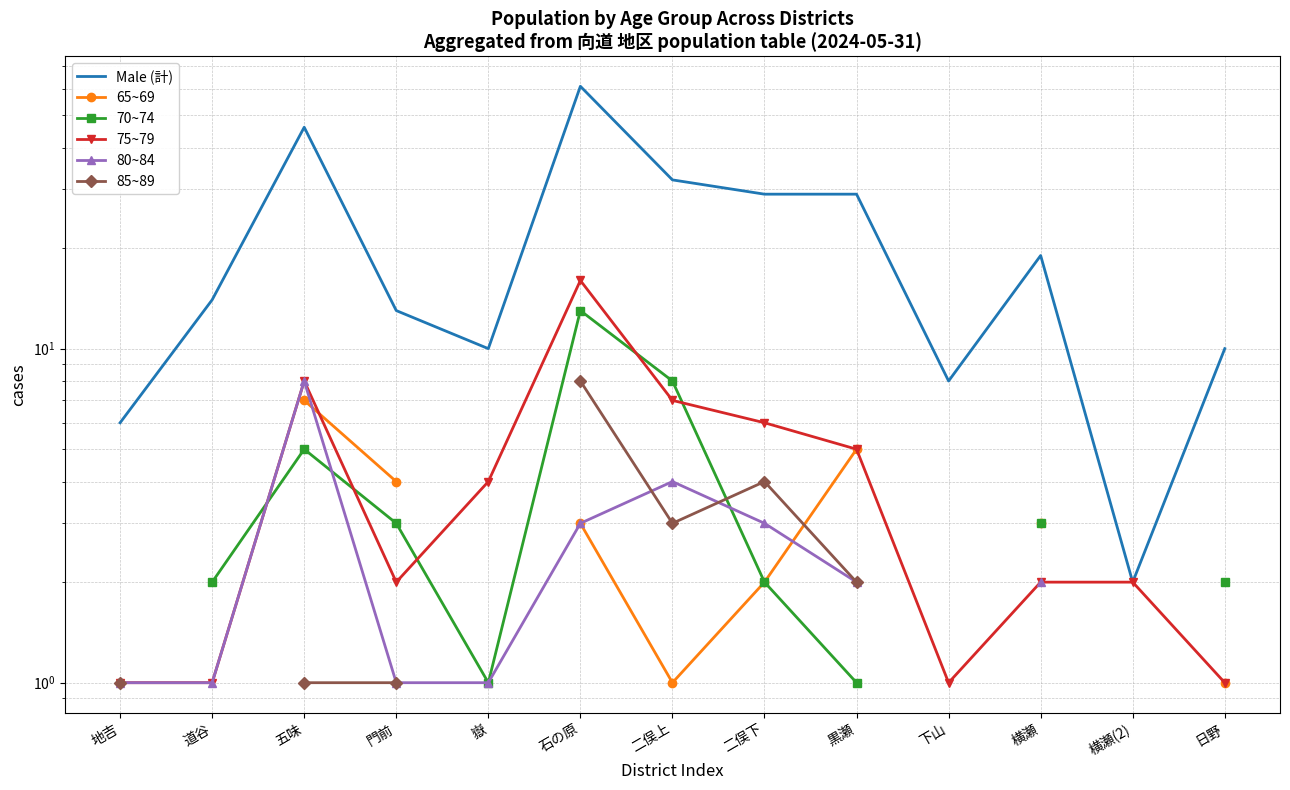

What is the label of the 3rd point from the right?

横瀬